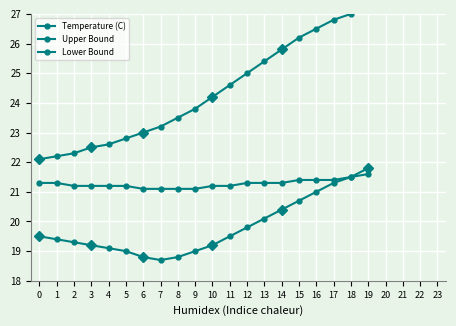

At which category is the sum across all series the highest?

19